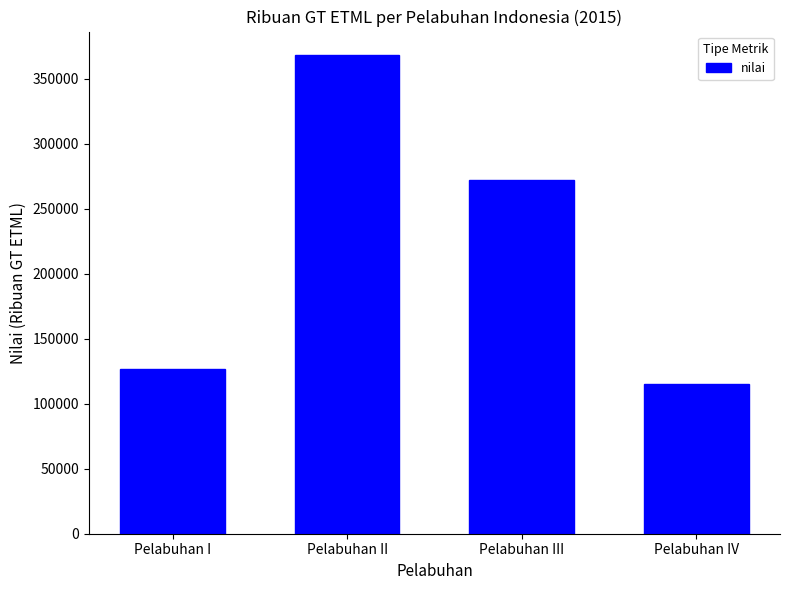

List the labels in order of value, smallest first.

Pelabuhan IV, Pelabuhan I, Pelabuhan III, Pelabuhan II